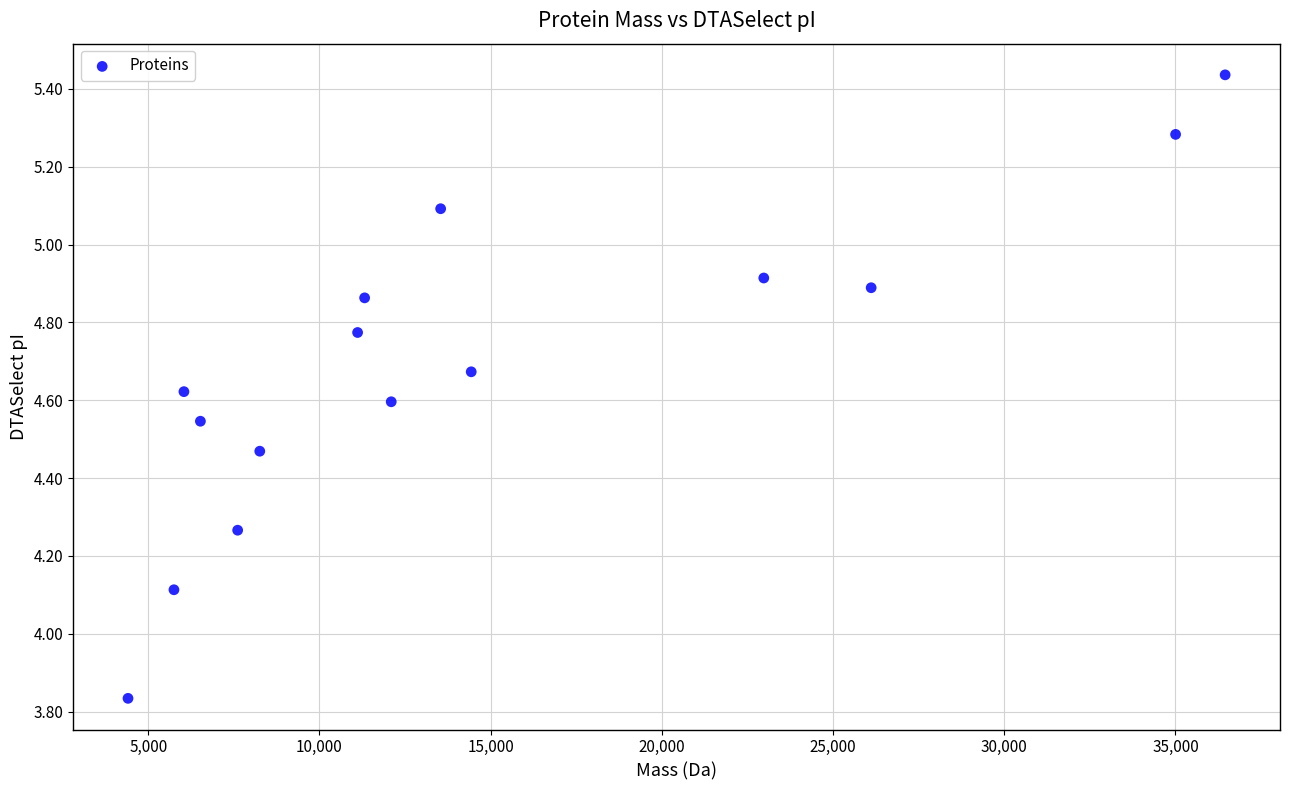

What Y value in the scatter plot is closest to 4?

4.1